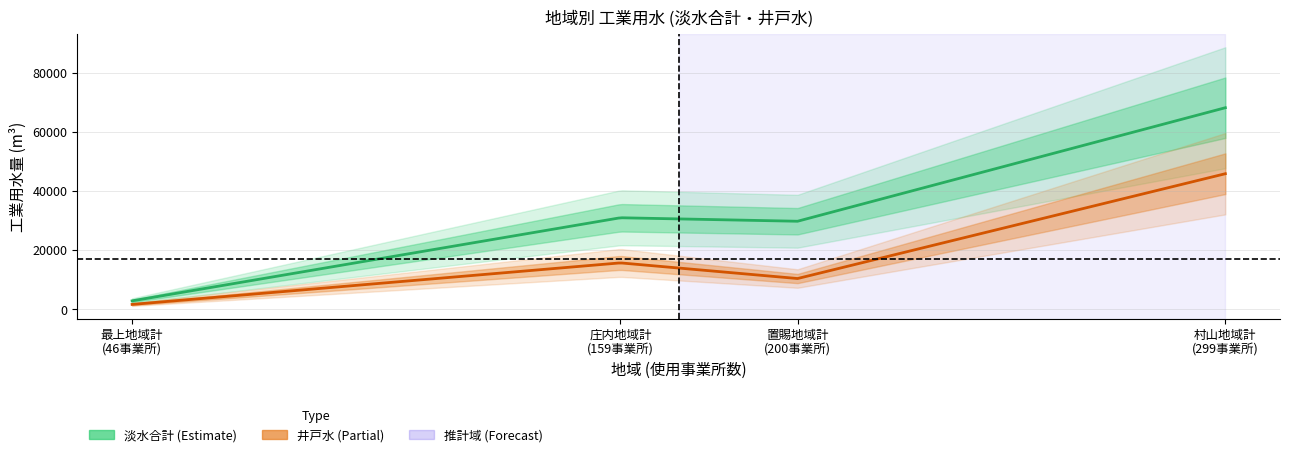

What is the difference between the 井戸水 values at 庄内地域計 and 最上地域計?

14036